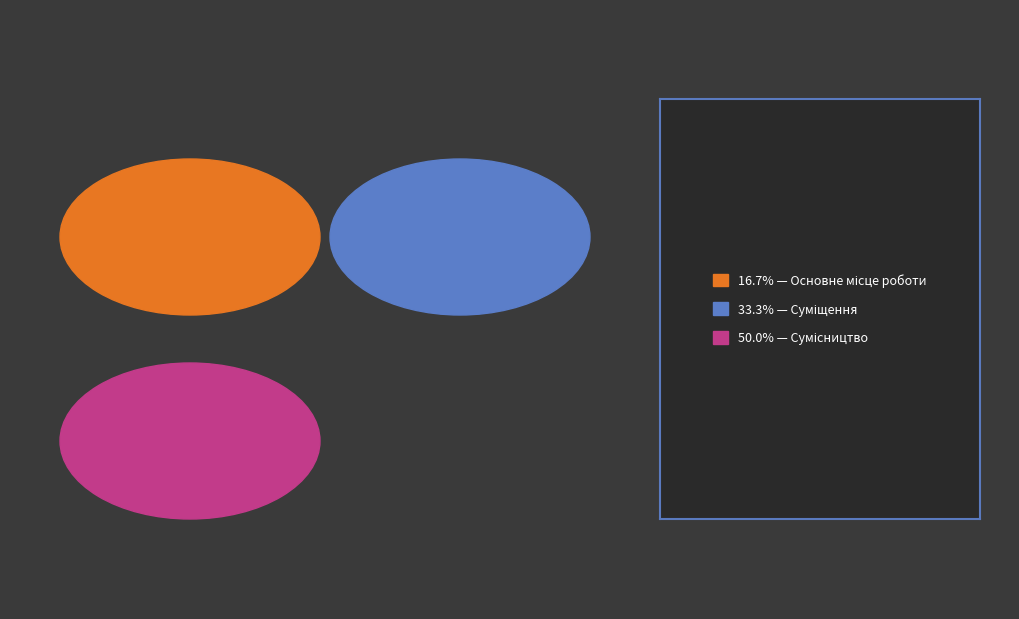

What portion of the pie excludes Сумісництво?

50.0%